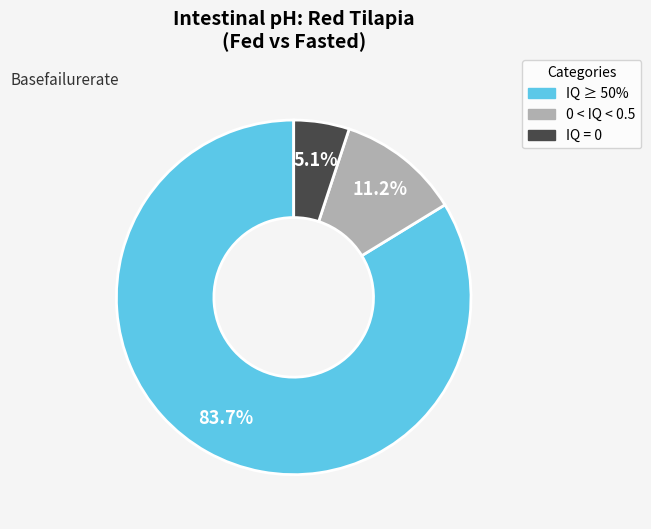

Is there a majority slice in this chart?

Yes